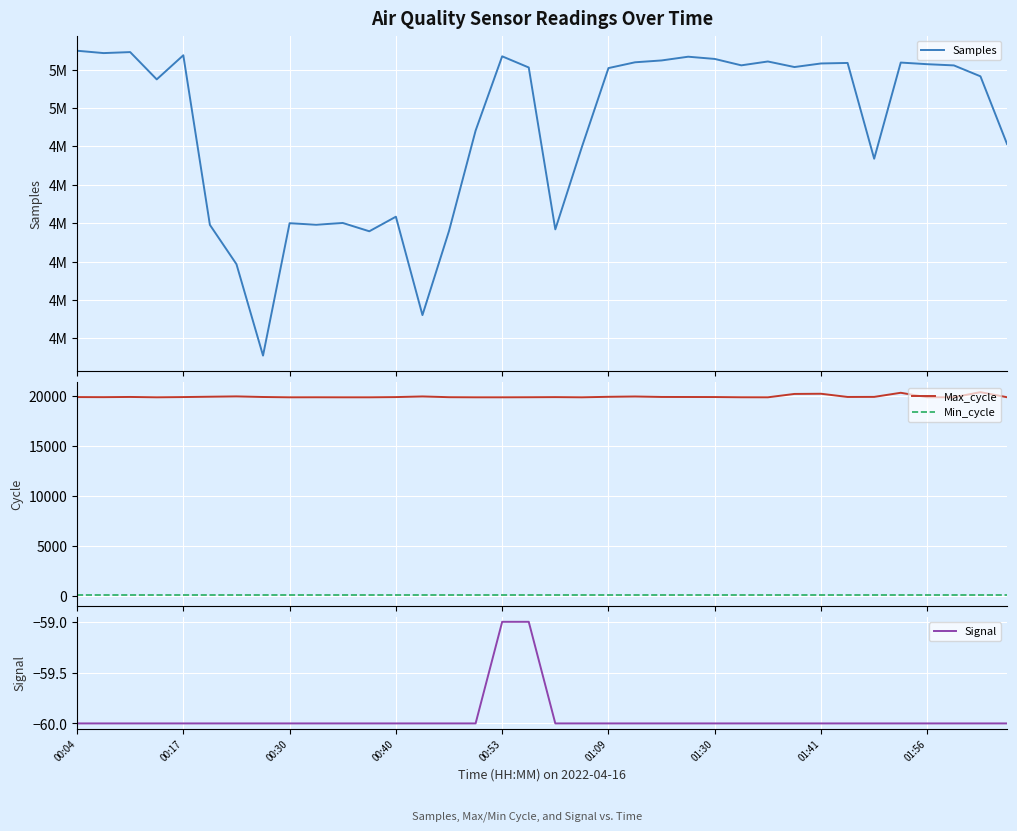

True or false: Max_cycle and Min_cycle intersect in this chart.

False